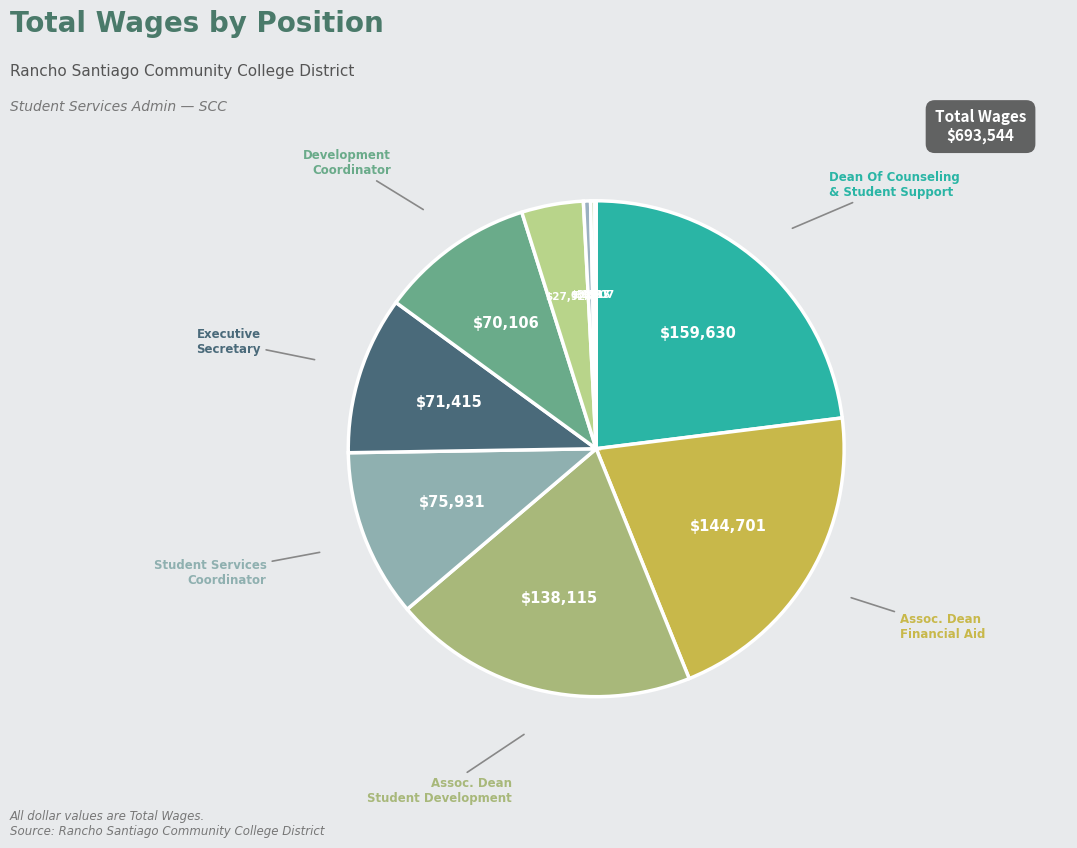

Which category has the smallest portion of the pie?

Community Services Presenter